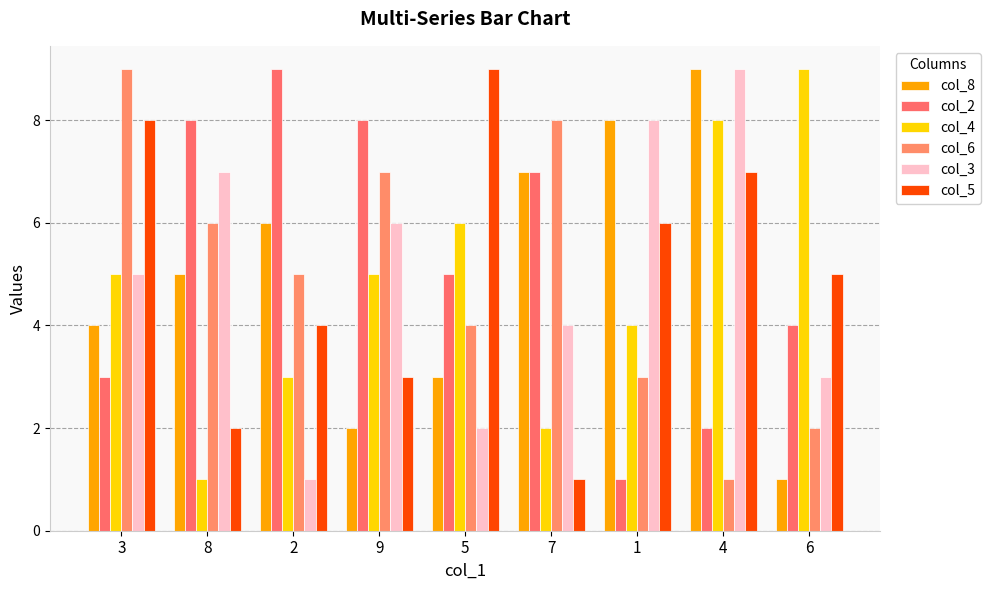

What is the greatest value displayed?

9